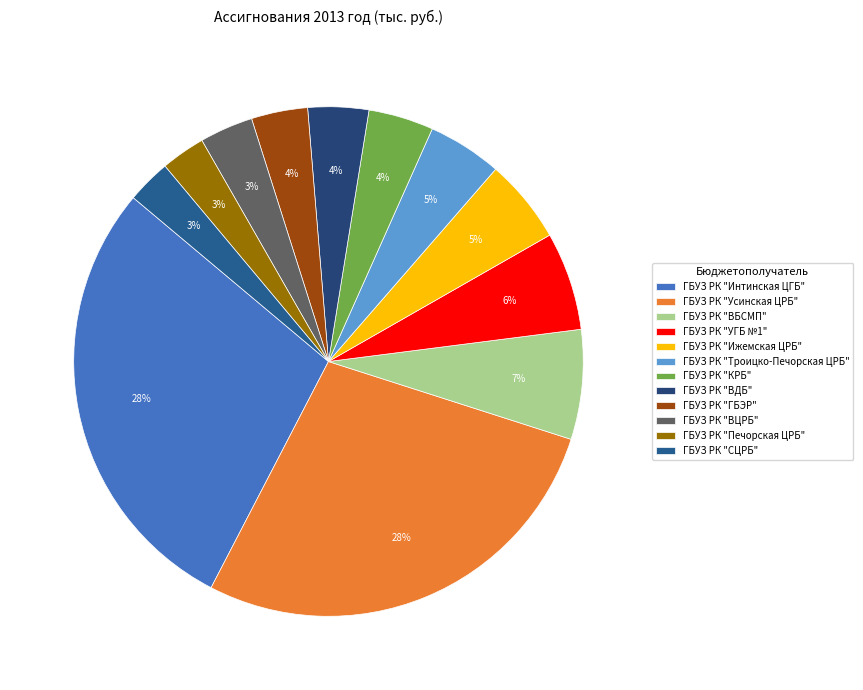

To the nearest percent, what is the average slice percentage?

8%